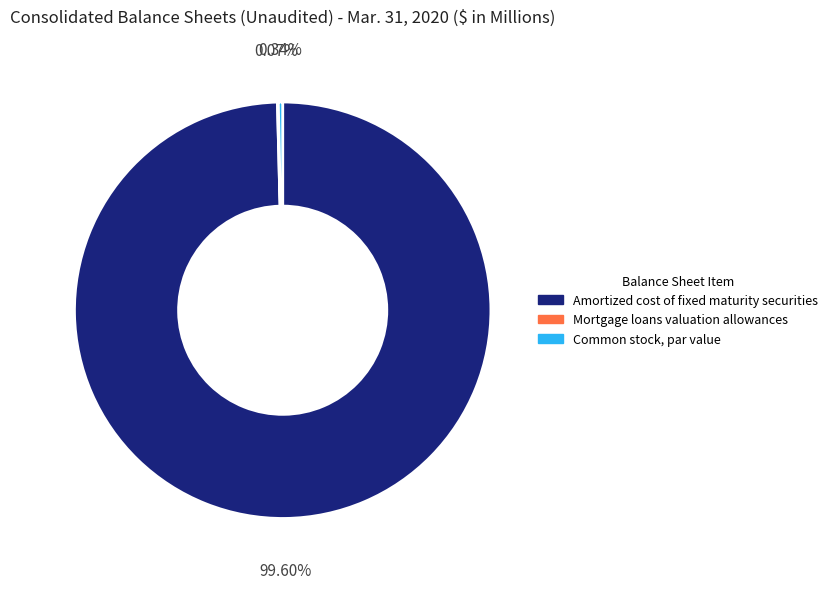

Does Amortized cost of fixed maturity securities account for over 50% of the chart?

Yes